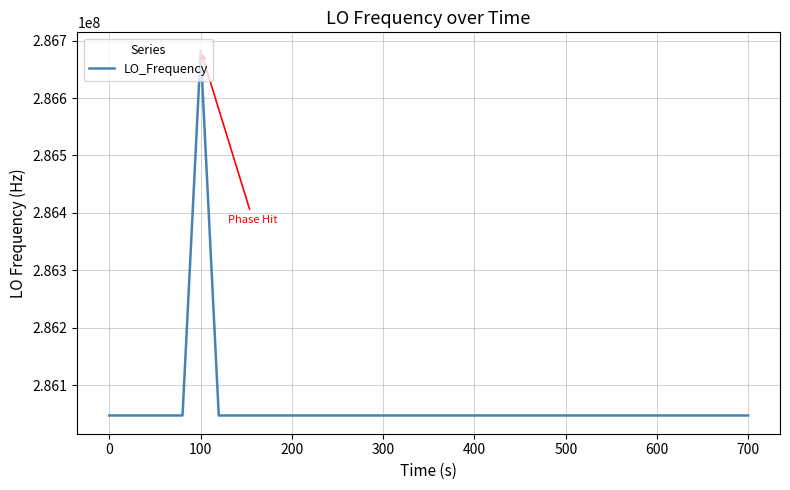

What is the difference between the maximum and minimum values?

635708.7